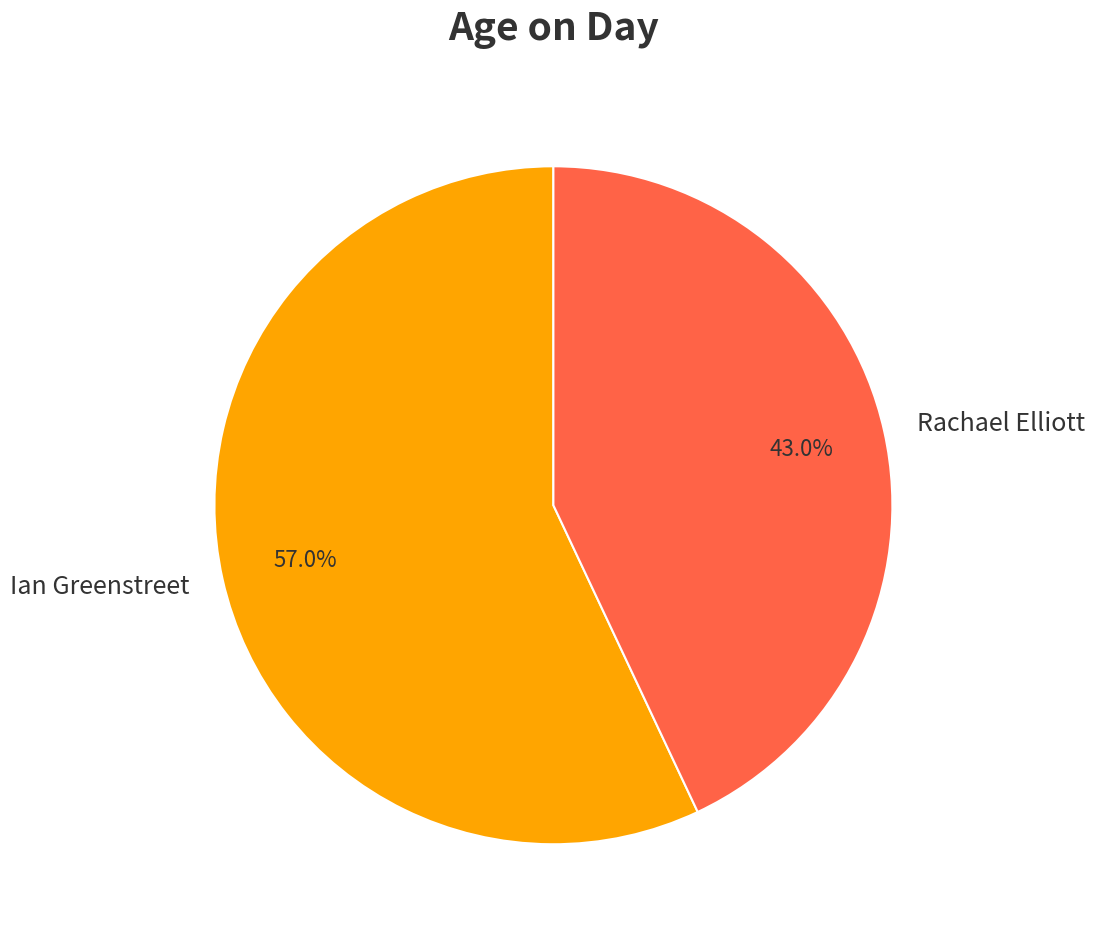

To the nearest percent, what is the combined percentage of Rachael Elliott and Ian Greenstreet?

100%